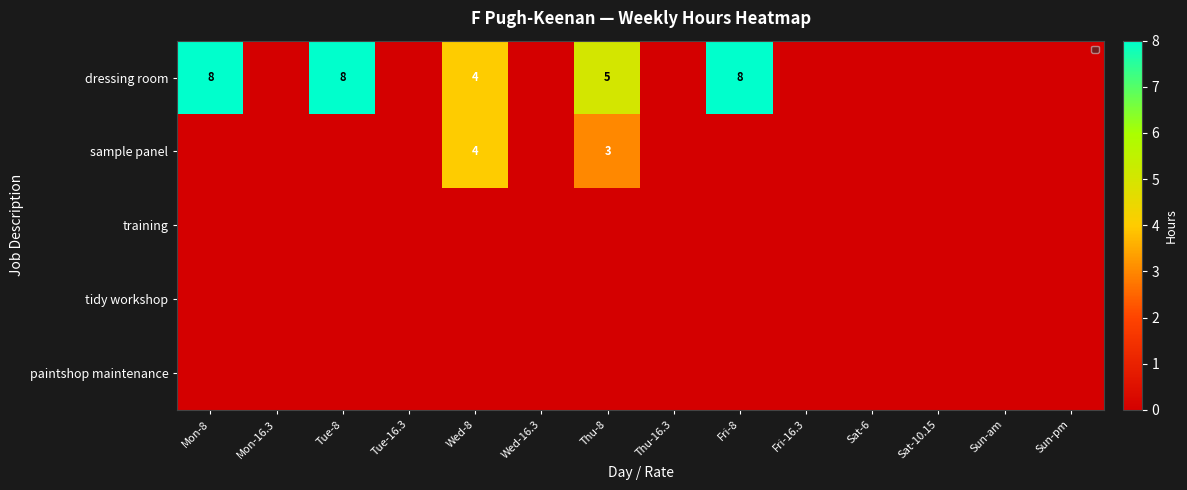

Rank the series by their maximum value, from lowest to highest.

training, tidy workshop, paintshop maintenance, sample panel, dressing room